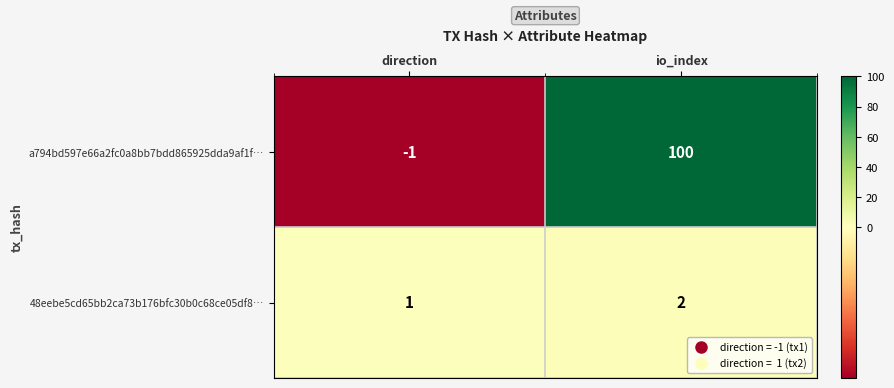

What is the sum of the a794bd597e66a2fc0a8bb7bdd865925dda9af1f… values at io_index and direction?

99